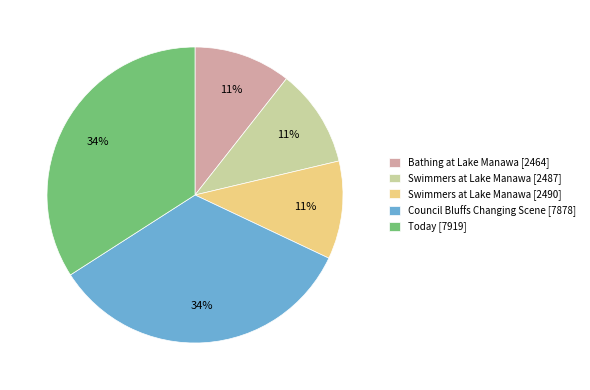

Do Bathing at Lake Manawa [2464] and Swimmers at Lake Manawa [2487] together represent more than half of the pie?

No